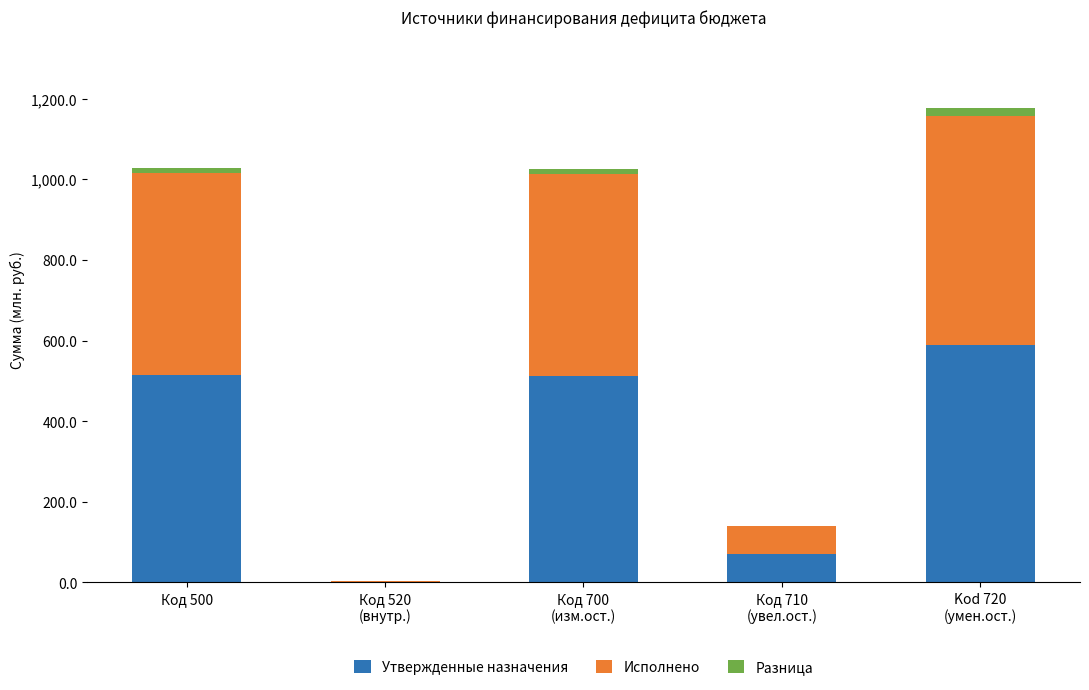

Is it true that Утвержденные назначения equals 707.6 at Код 500?

False